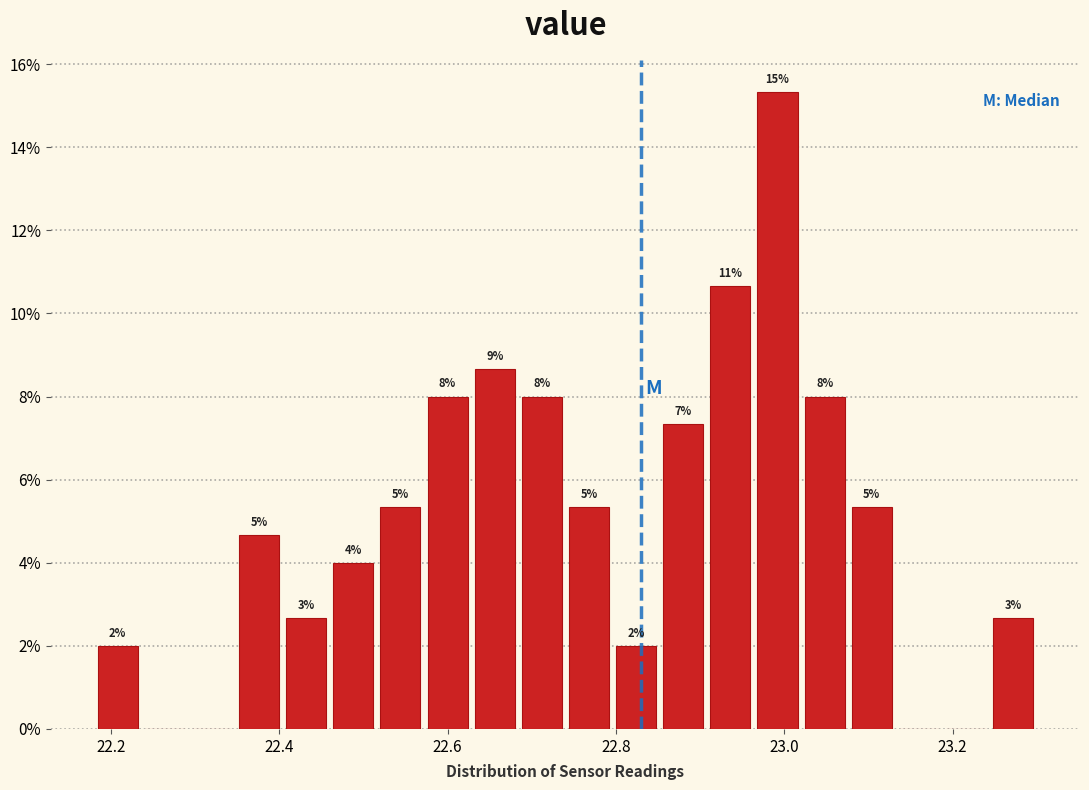

Read against the x-axis, roughly where is the centre of the tallest bar?

23.00